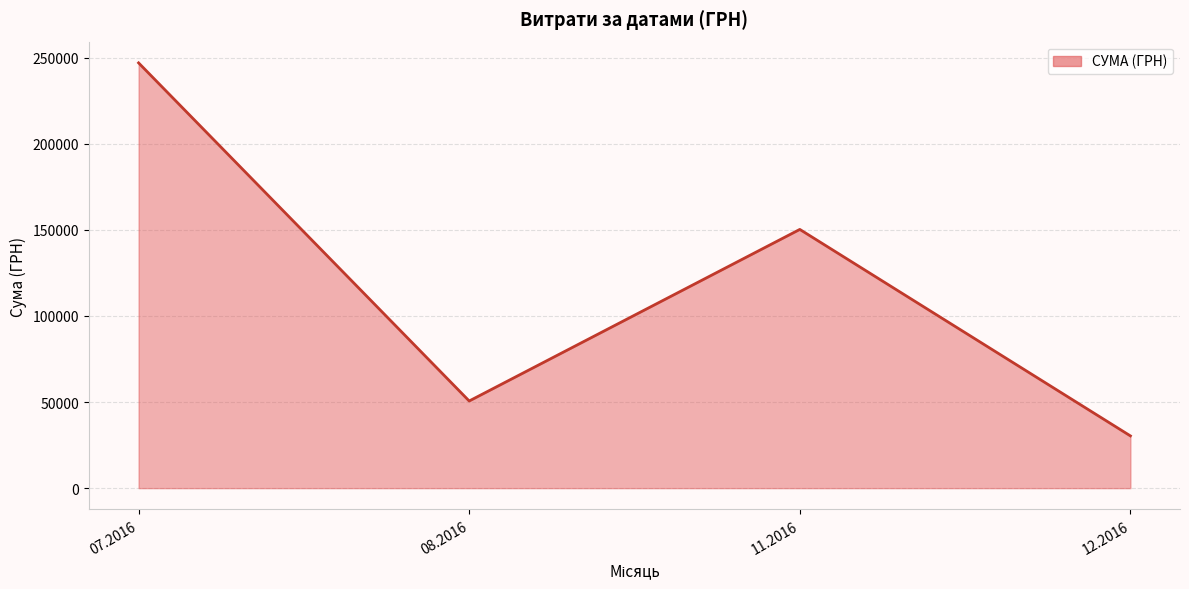

Reading left to right, what are all the values shown in this chart?

246906.1	50602.0	150216.7	30341.0